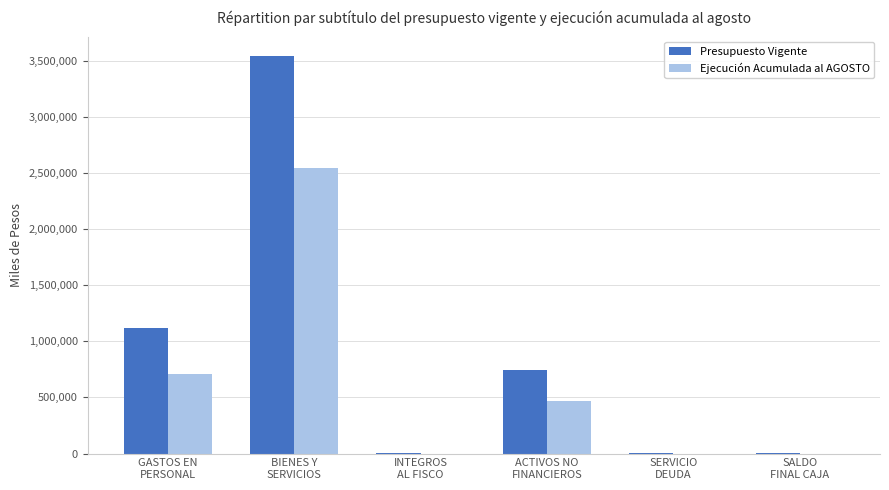

What is the sum of the Presupuesto Vigente values at BIENES Y
SERVICIOS and SALDO
FINAL CAJA?

3537469